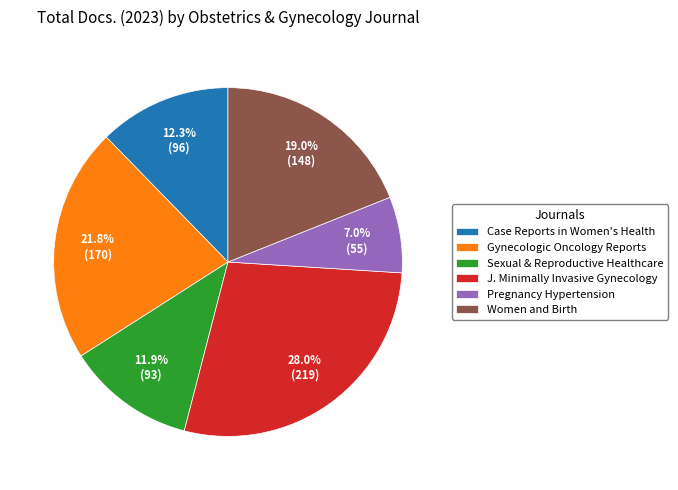

Between Case Reports in Women's Health and Pregnancy Hypertension, which is larger?

Case Reports in Women's Health